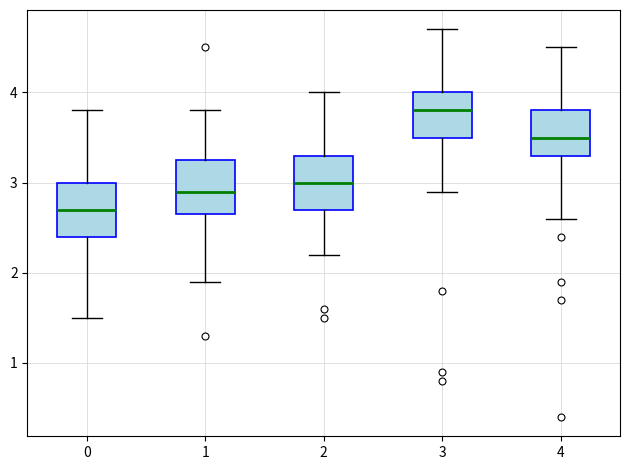

Reading left to right, read every box against the y-axis: the position of its median line, the range the box covers, and the ends of its whiskers. The values are not printed on the chart, so give them approximately, as read against the axis.

0: median 2.7, box 2.4 to 3.0, whiskers 1.5 to 3.8
1: median 2.9, box 2.7 to 3.3, whiskers 1.9 to 3.8
2: median 3.0, box 2.7 to 3.3, whiskers 2.2 to 4.0
3: median 3.8, box 3.5 to 4.0, whiskers 2.9 to 4.7
4: median 3.5, box 3.3 to 3.8, whiskers 2.6 to 4.5